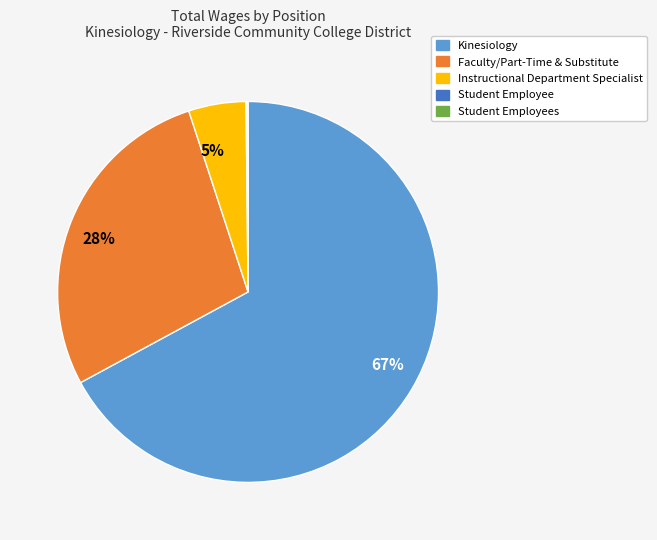

What is the majority slice?

Kinesiology